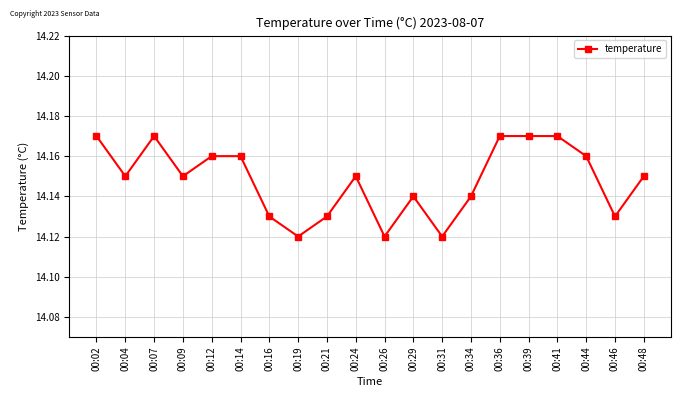

The chart shows a value of 19.9 at 00:21. True or false?

False